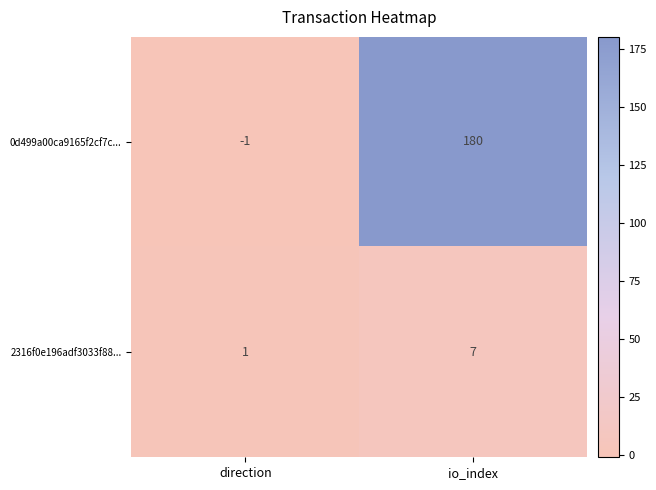

Reading left to right, list all the values displayed in this chart.

0d499a00ca9165f2cf7c...: direction=-1	io_index=180
2316f0e196adf3033f88...: direction=1	io_index=7